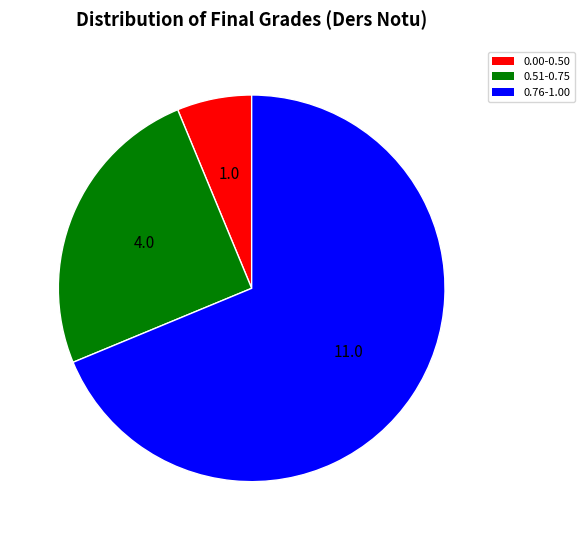

Is there any slice that represents more than half of the pie?

Yes